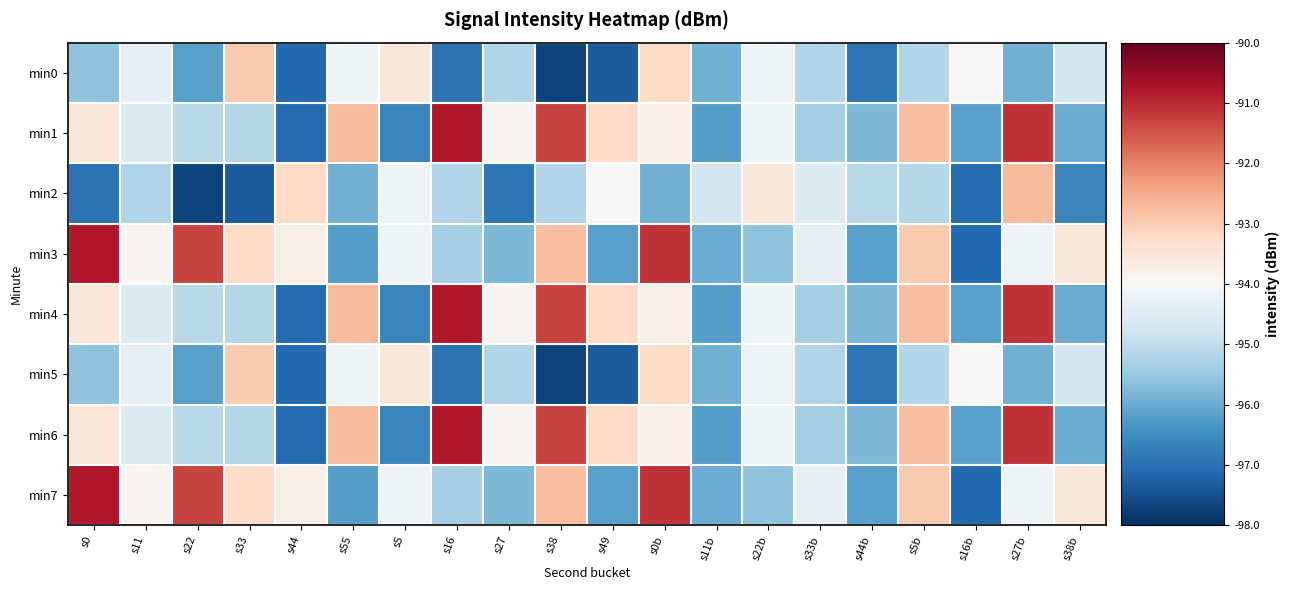

Reading right to left, what are all the values shown in this chart?

min0: s38b=-94.7	s27b=-95.9	s16b=-94.0	s5b=-95.2	s44b=-96.9	s33b=-95.2	s22b=-94.2	s11b=-95.9	s0b=-93.2	s49=-97.3	s38=-97.7	s27=-95.2	s16=-96.9	s5=-93.5	s55=-94.2	s44=-97.1	s33=-93.0	s22=-96.2	s11=-94.3	s0=-95.6
min1: s38b=-96.0	s27b=-91.1	s16b=-96.2	s5b=-92.8	s44b=-95.8	s33b=-95.3	s22b=-94.2	s11b=-96.2	s0b=-93.8	s49=-93.2	s38=-91.3	s27=-93.9	s16=-90.8	s5=-96.7	s55=-92.7	s44=-97.1	s33=-95.1	s22=-95.1	s11=-94.6	s0=-93.6
min2: s38b=-96.7	s27b=-92.7	s16b=-97.1	s5b=-95.1	s44b=-95.1	s33b=-94.6	s22b=-93.6	s11b=-94.7	s0b=-95.9	s49=-94.0	s38=-95.2	s27=-96.9	s16=-95.2	s5=-94.2	s55=-95.9	s44=-93.2	s33=-97.3	s22=-97.7	s11=-95.2	s0=-96.9
min3: s38b=-93.5	s27b=-94.2	s16b=-97.1	s5b=-93.0	s44b=-96.2	s33b=-94.3	s22b=-95.6	s11b=-96.0	s0b=-91.1	s49=-96.2	s38=-92.8	s27=-95.8	s16=-95.3	s5=-94.2	s55=-96.2	s44=-93.8	s33=-93.2	s22=-91.3	s11=-93.9	s0=-90.8
min4: s38b=-96.0	s27b=-91.1	s16b=-96.2	s5b=-92.8	s44b=-95.8	s33b=-95.3	s22b=-94.2	s11b=-96.2	s0b=-93.8	s49=-93.2	s38=-91.3	s27=-93.9	s16=-90.8	s5=-96.7	s55=-92.7	s44=-97.1	s33=-95.1	s22=-95.1	s11=-94.6	s0=-93.6
min5: s38b=-94.7	s27b=-95.9	s16b=-94.0	s5b=-95.2	s44b=-96.9	s33b=-95.2	s22b=-94.2	s11b=-95.9	s0b=-93.2	s49=-97.3	s38=-97.7	s27=-95.2	s16=-96.9	s5=-93.5	s55=-94.2	s44=-97.1	s33=-93.0	s22=-96.2	s11=-94.3	s0=-95.6
min6: s38b=-96.0	s27b=-91.1	s16b=-96.2	s5b=-92.8	s44b=-95.8	s33b=-95.3	s22b=-94.2	s11b=-96.2	s0b=-93.8	s49=-93.2	s38=-91.3	s27=-93.9	s16=-90.8	s5=-96.7	s55=-92.7	s44=-97.1	s33=-95.1	s22=-95.1	s11=-94.6	s0=-93.6
min7: s38b=-93.5	s27b=-94.2	s16b=-97.1	s5b=-93.0	s44b=-96.2	s33b=-94.3	s22b=-95.6	s11b=-96.0	s0b=-91.1	s49=-96.2	s38=-92.8	s27=-95.8	s16=-95.3	s5=-94.2	s55=-96.2	s44=-93.8	s33=-93.2	s22=-91.3	s11=-93.9	s0=-90.8